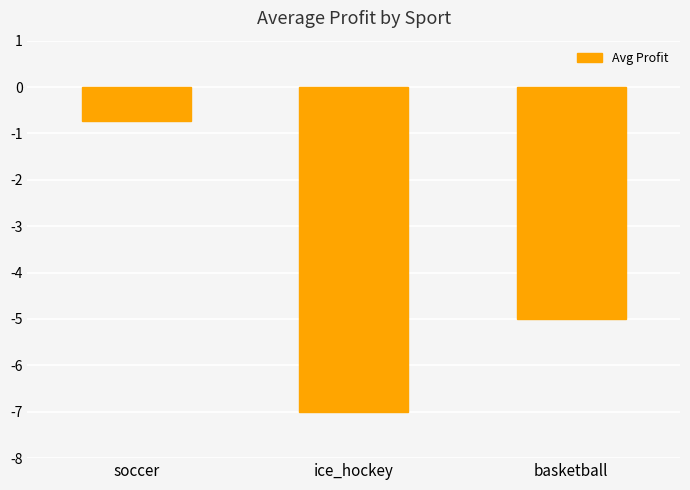

Which label corresponds to the largest value in the chart?

soccer